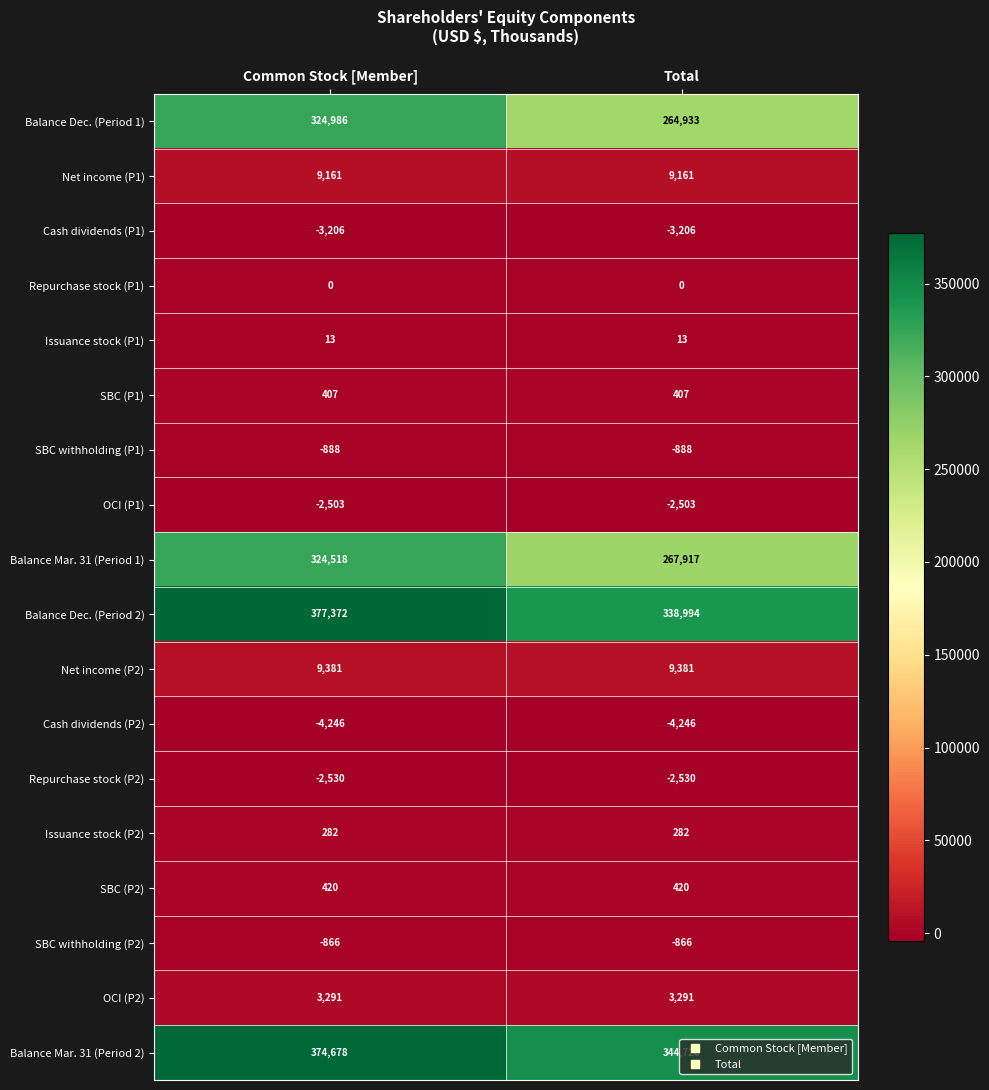

At Total, list the series in order from largest to smallest.

Balance Mar. 31 (Period 2), Balance Dec. (Period 2), Balance Mar. 31 (Period 1), Balance Dec. (Period 1), Net income (P2), Net income (P1), OCI (P2), SBC (P2), SBC (P1), Issuance stock (P2), Issuance stock (P1), Repurchase stock (P1), SBC withholding (P2), SBC withholding (P1), OCI (P1), Repurchase stock (P2), Cash dividends (P1), Cash dividends (P2)